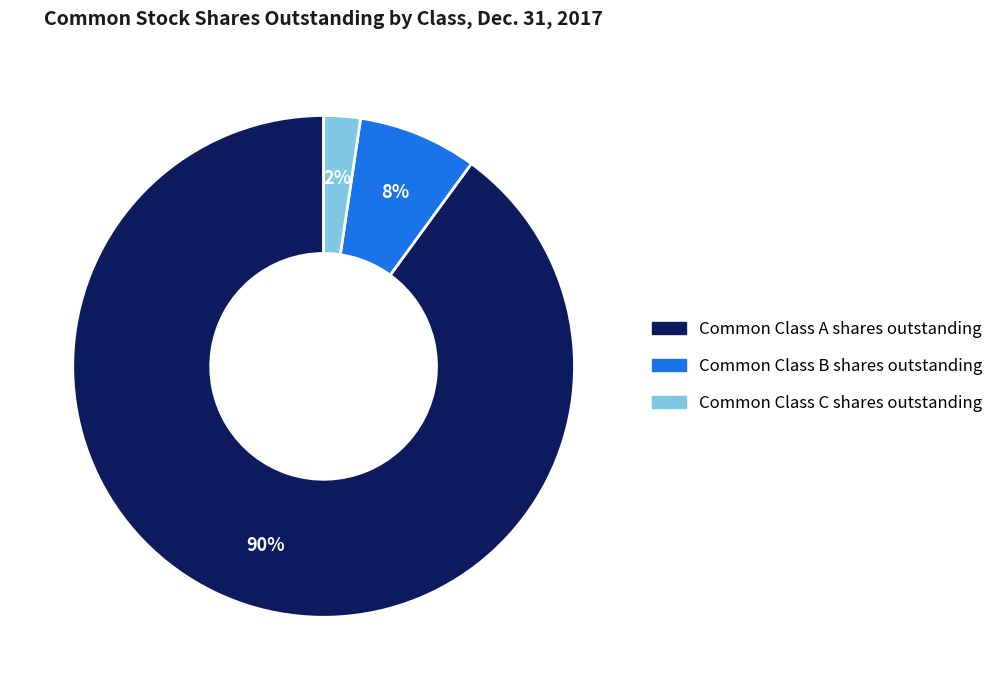

Is it true that Common Class B shares outstanding is 21% of the pie?

False